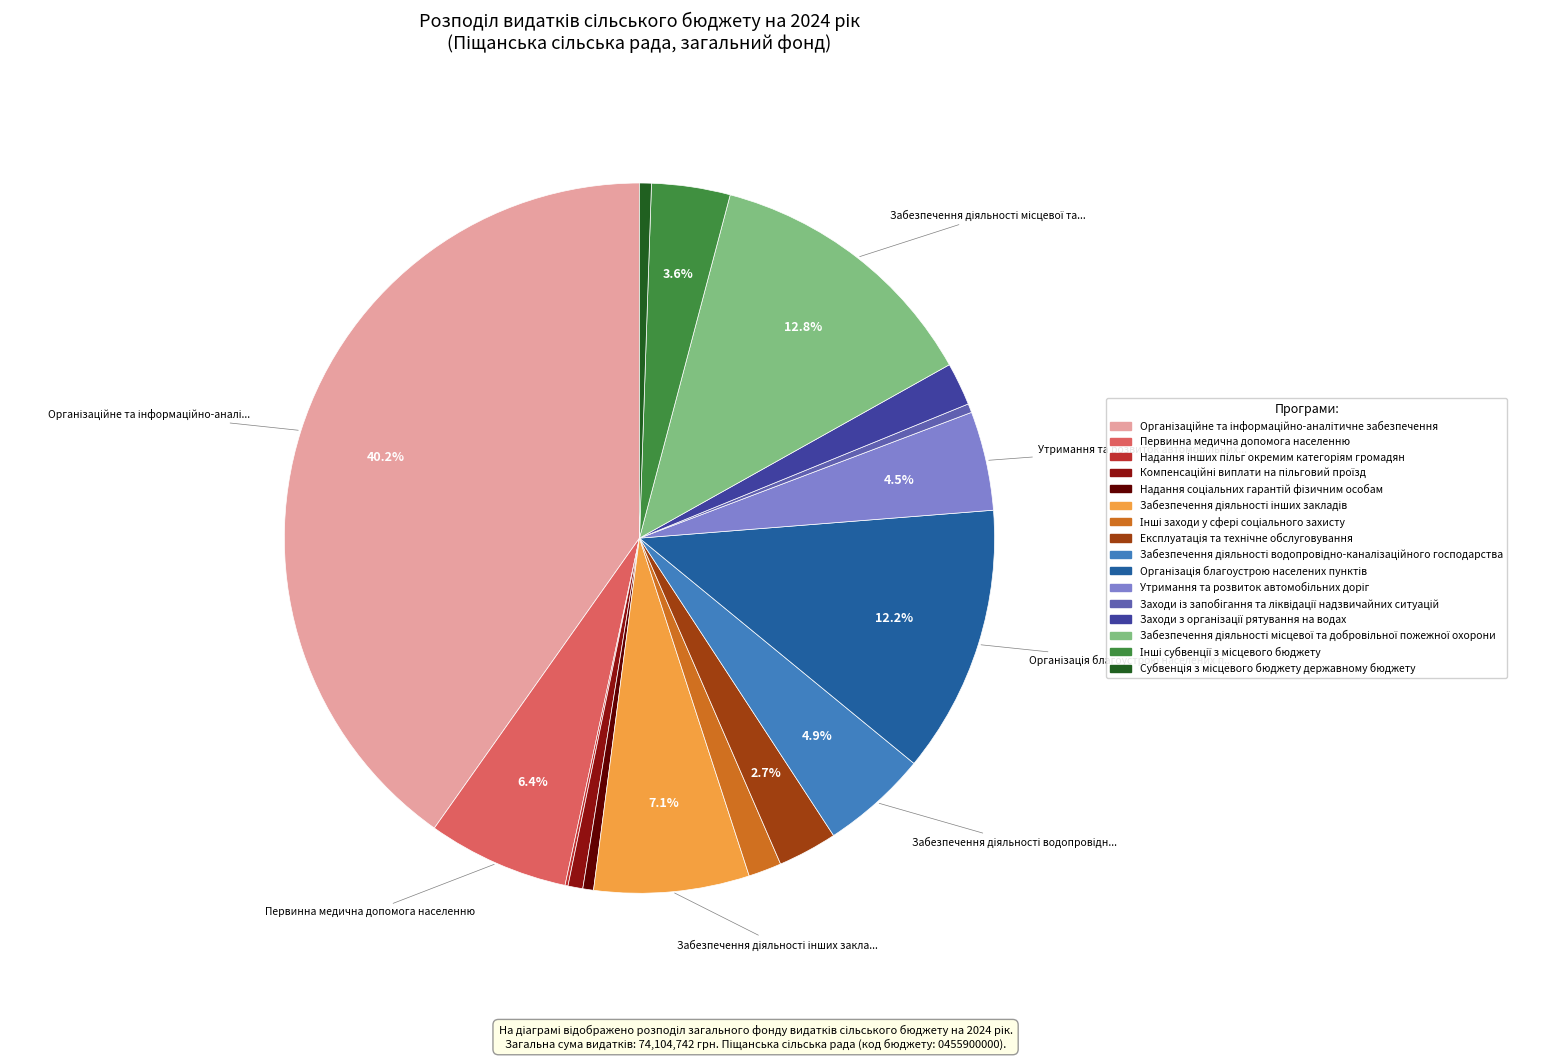

Is there any slice that represents more than half of the pie?

No